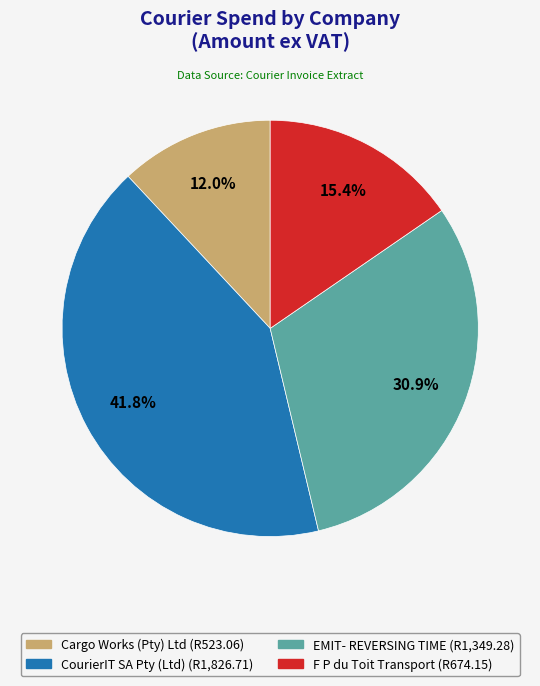

Count the number of slices in the pie.

4